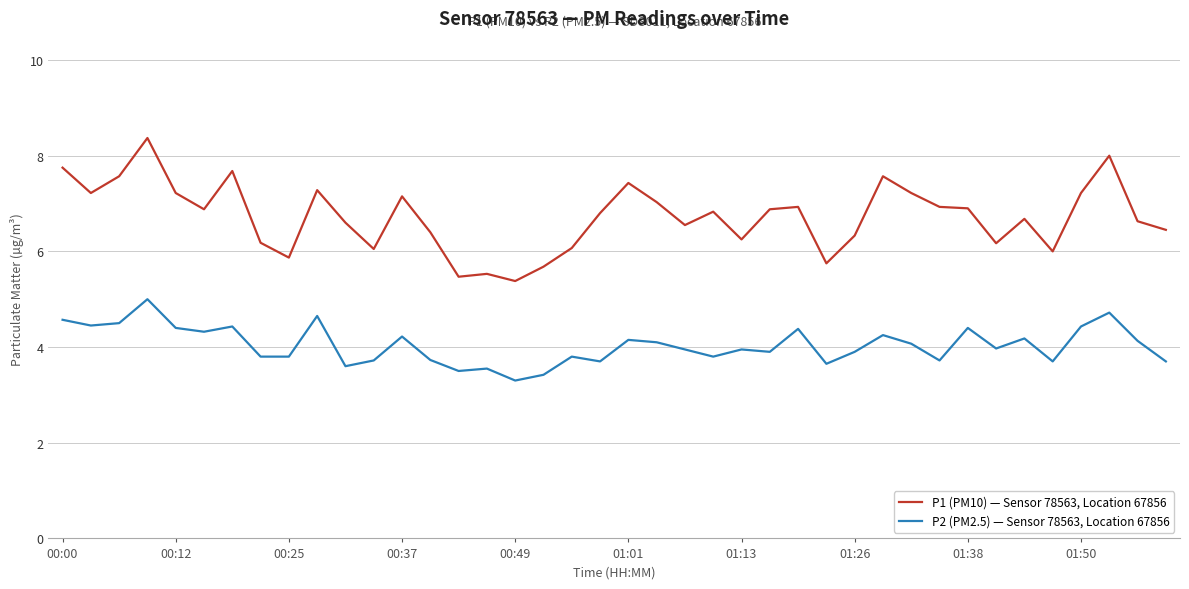

True or false: P2 (PM2.5) — Sensor 78563, Location 67856 has more than 0 points higher than both neighbors.

True